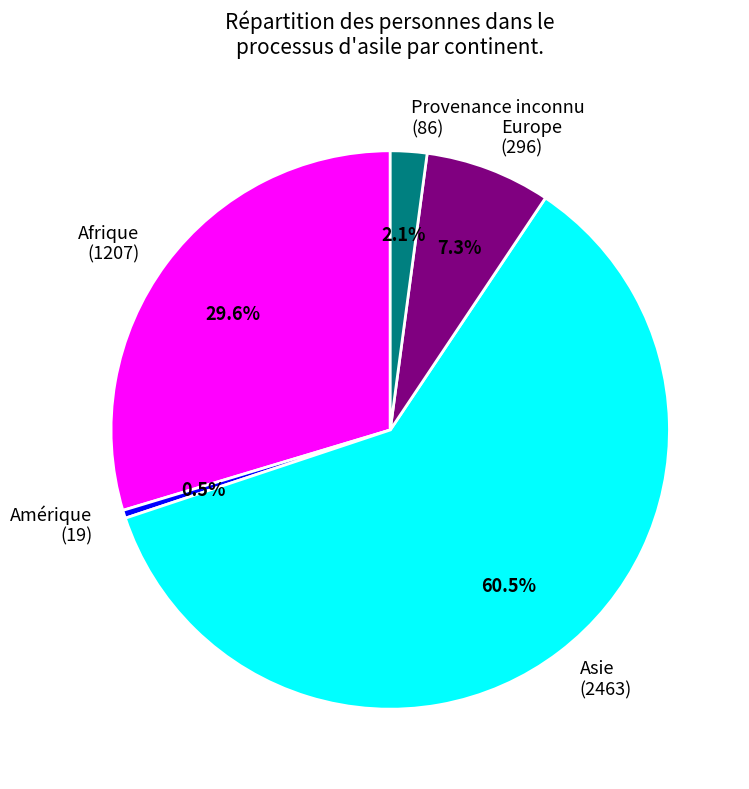

True or false: Afrique accounts for 30% of the total.

True